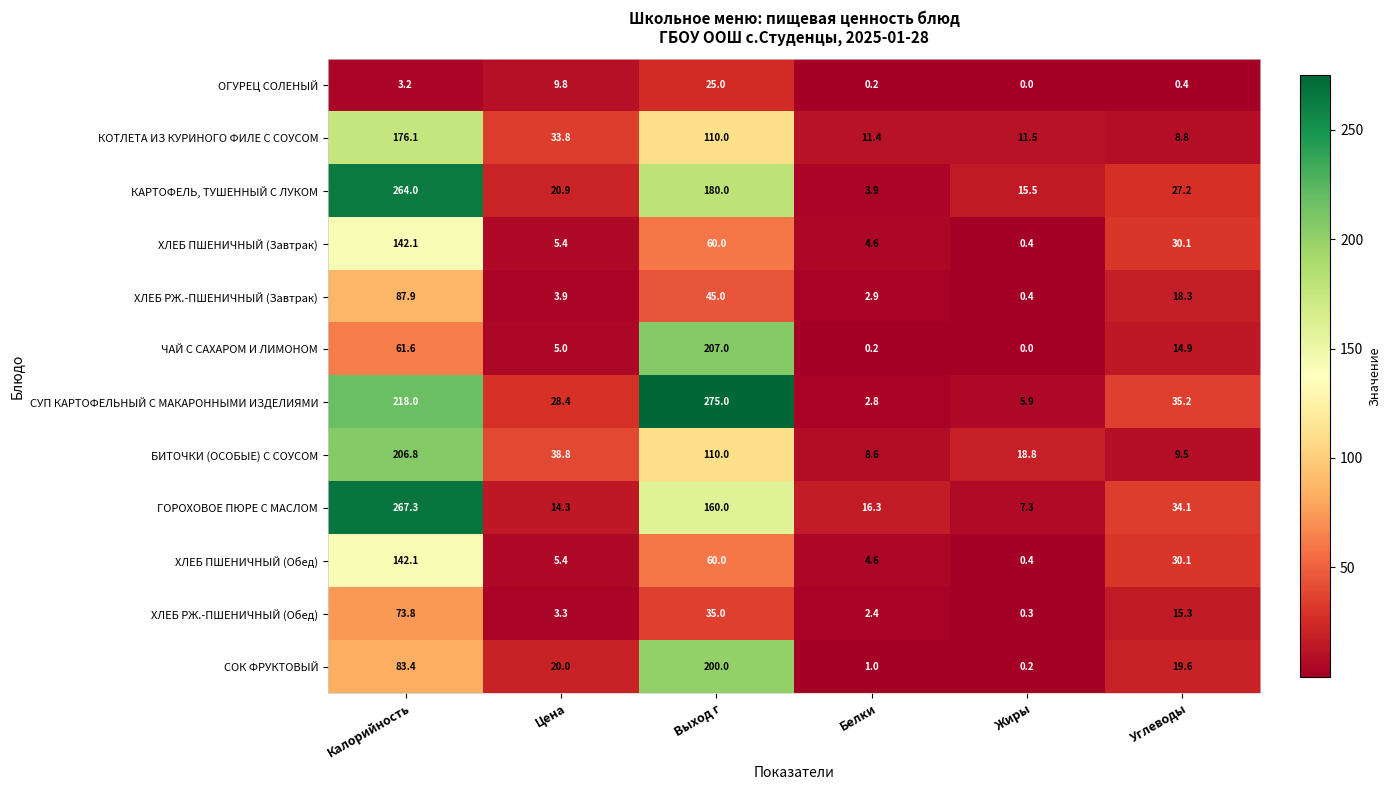

What is the spread (max minus min) of values at Углеводы?

34.8